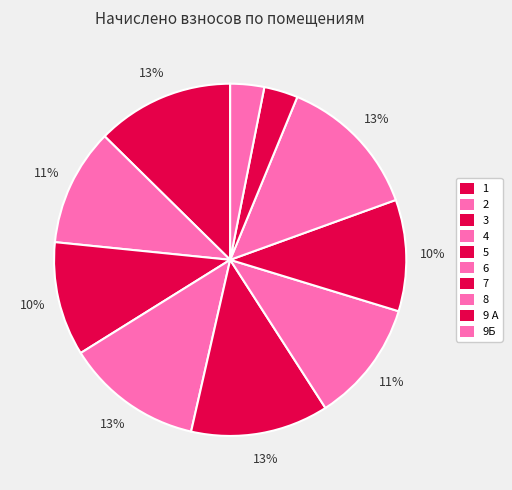

To the nearest percent, what is the average slice percentage?

10%